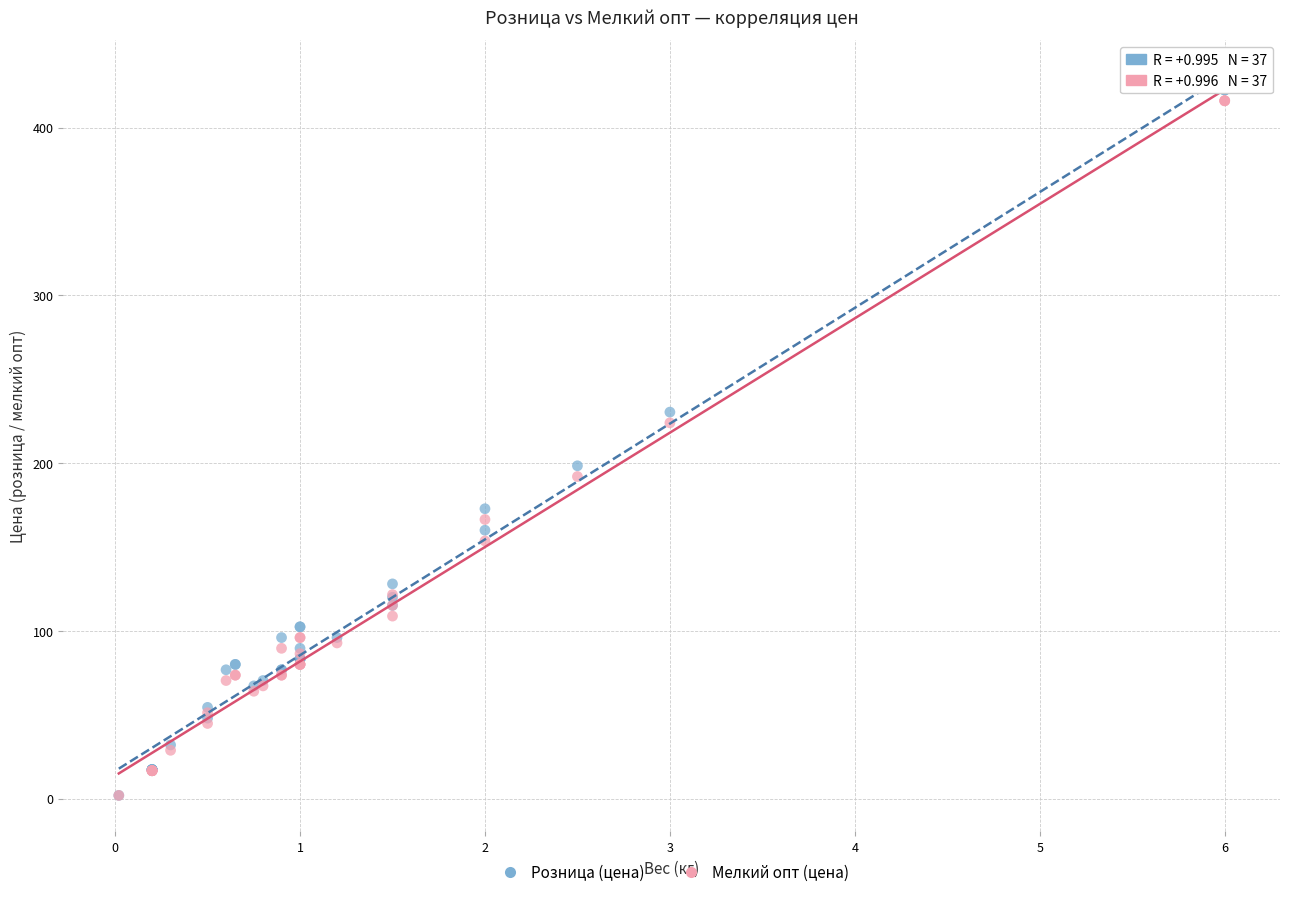

Which series has the widest spread of Y values?

Розница (цена)